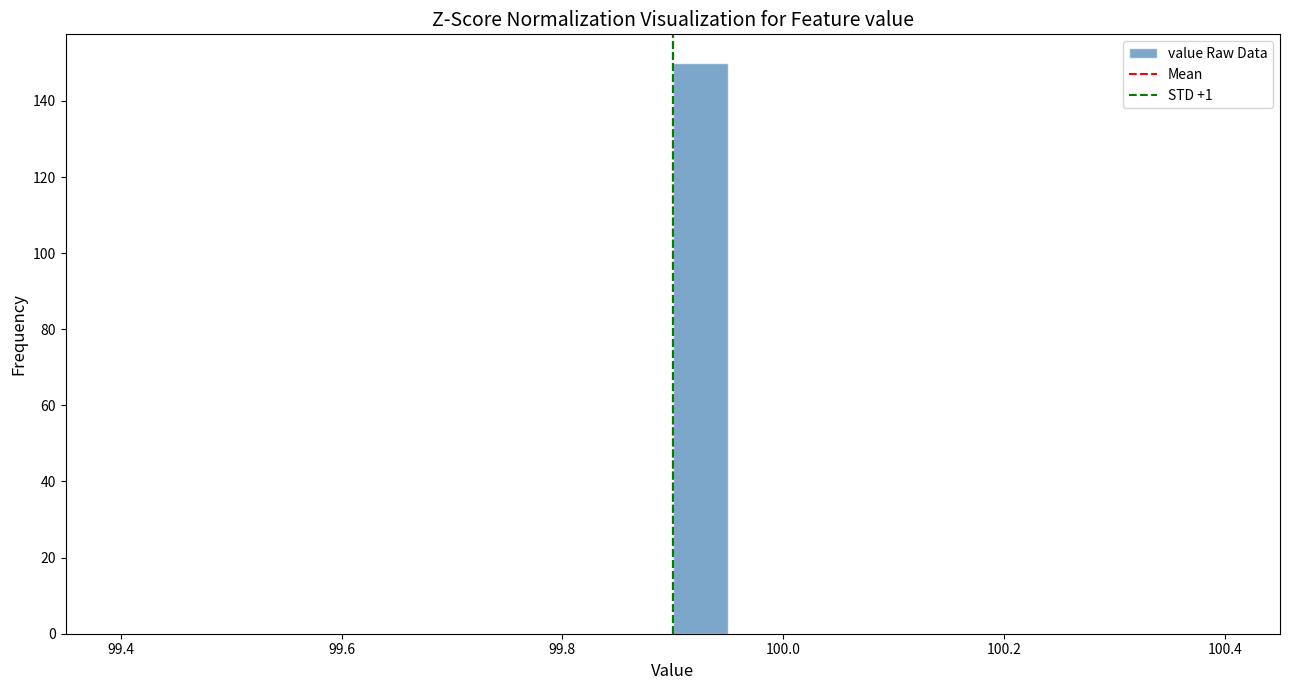

Read against the x-axis, roughly where is the centre of the tallest bar?

99.92